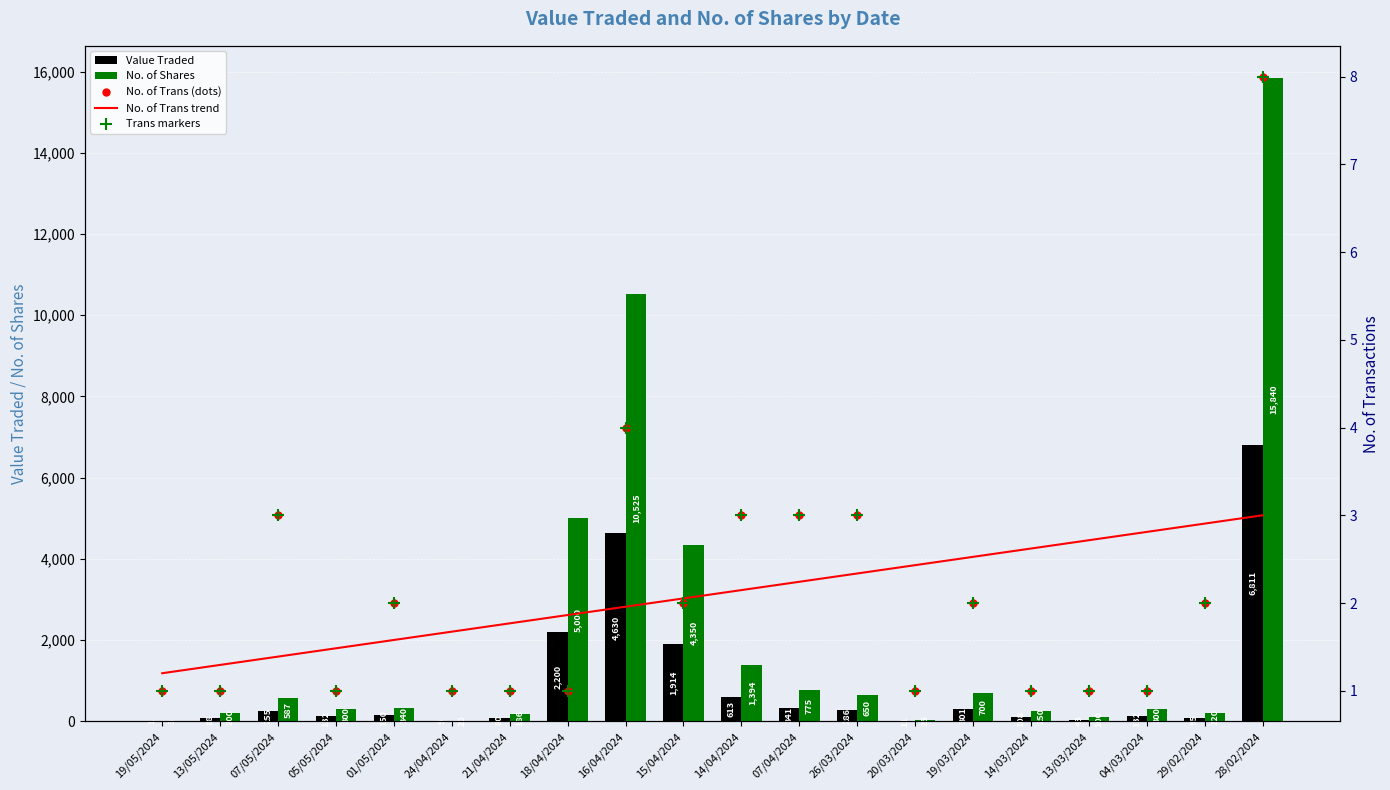

What is the total value across all series at 29/02/2024?

321.9